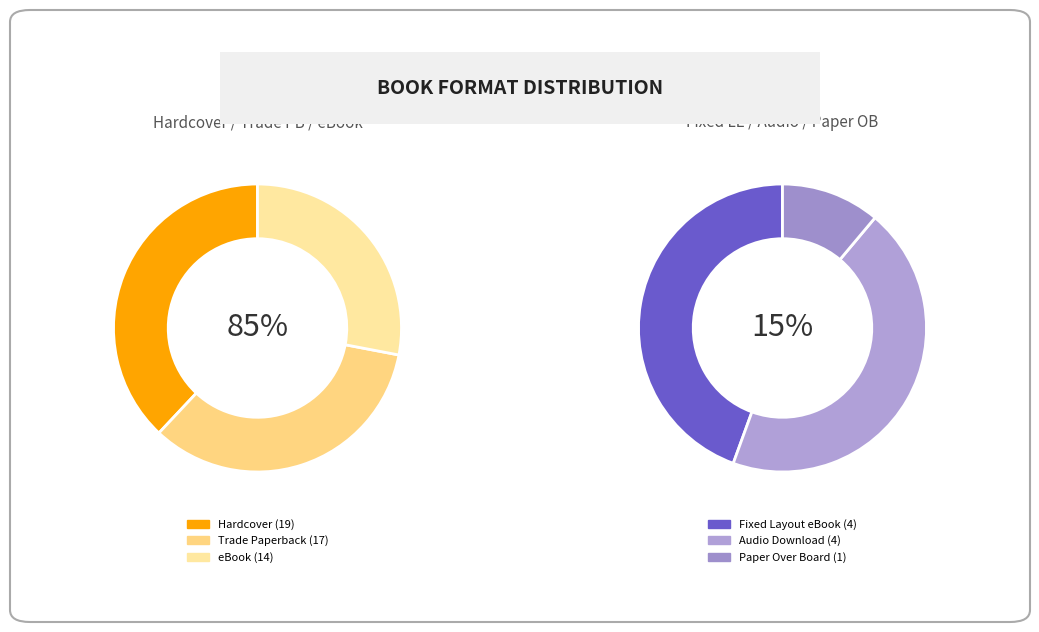

Combined, do eBook and Audio Download account for over 50%?

No